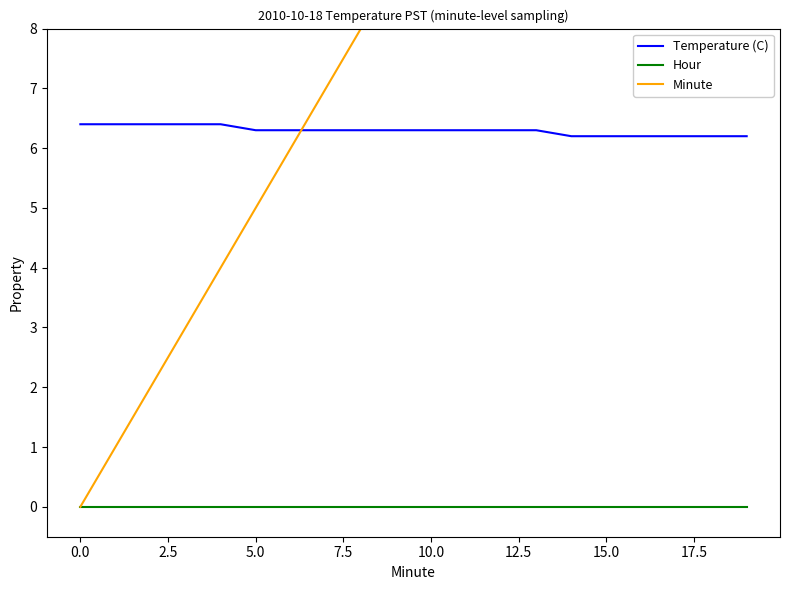

How many lines are shown in the chart?

3